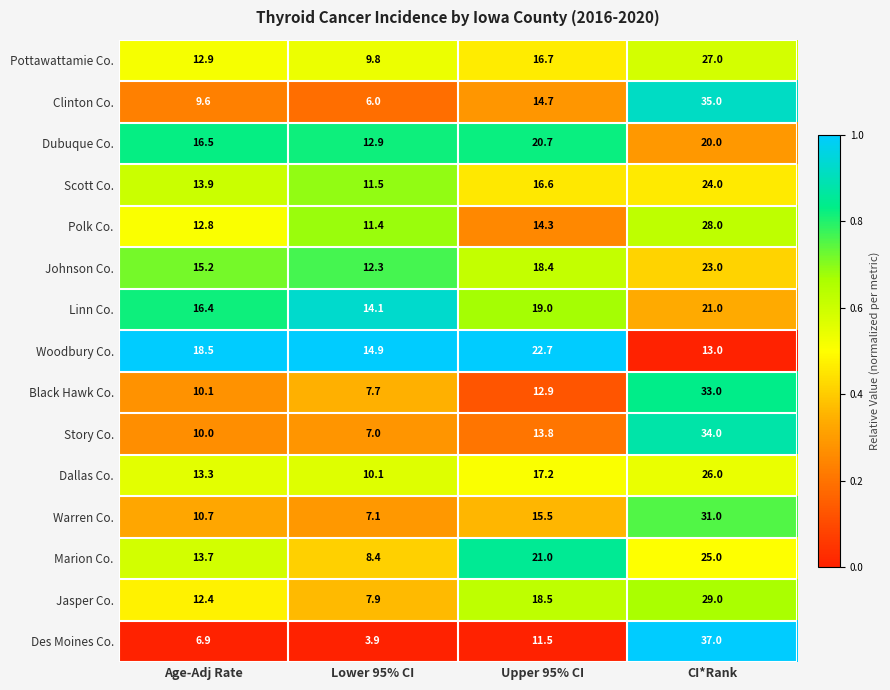

At which category is the sum across all series the highest?

CI*Rank